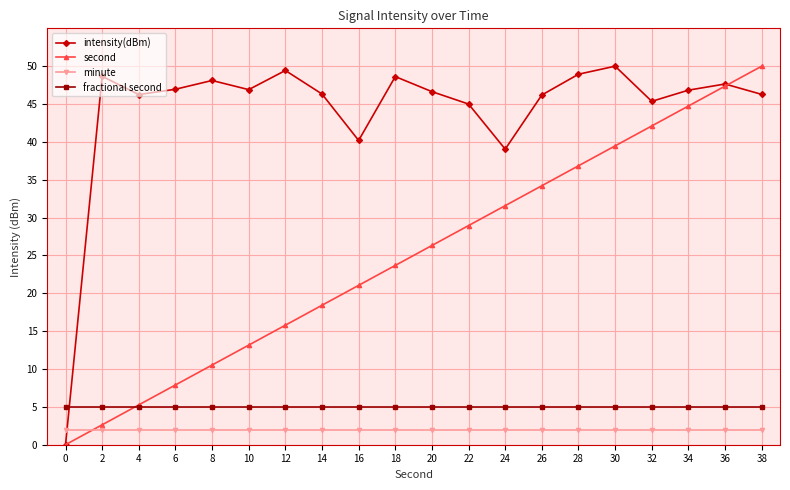

What is the spread (max minus min) of values at 30?

48.0